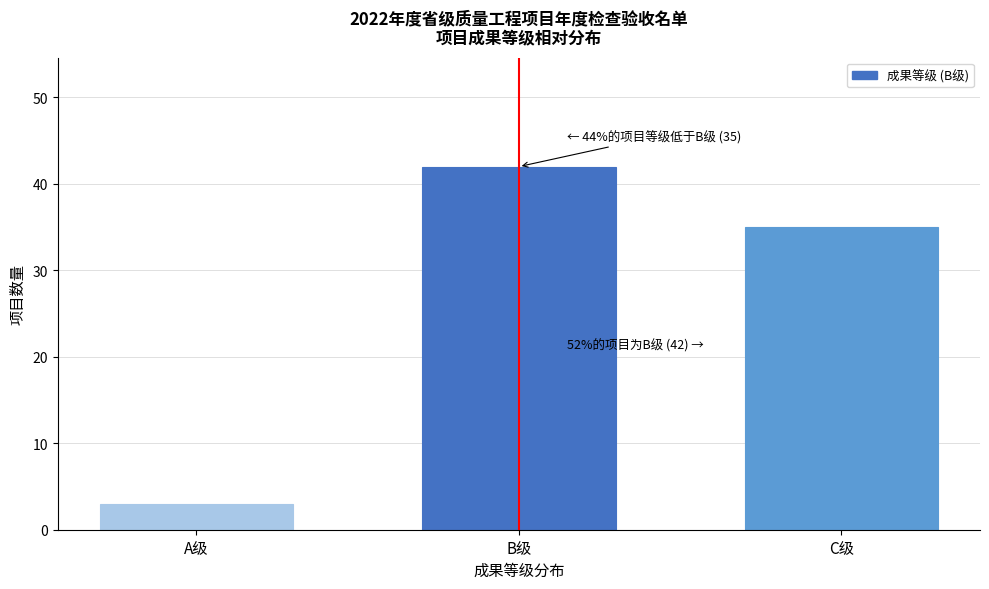

Reading right to left, list all the values displayed in this chart.

35	42	3